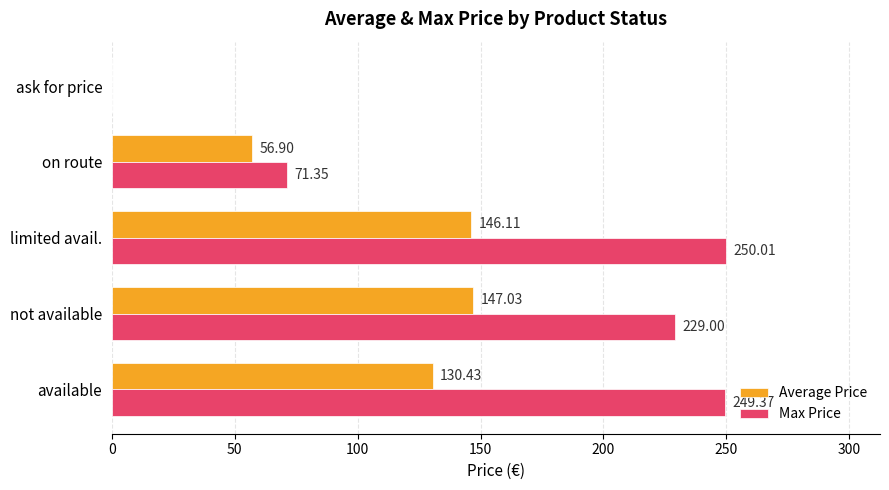

Which series changed the most between available and ask for price?

Max Price